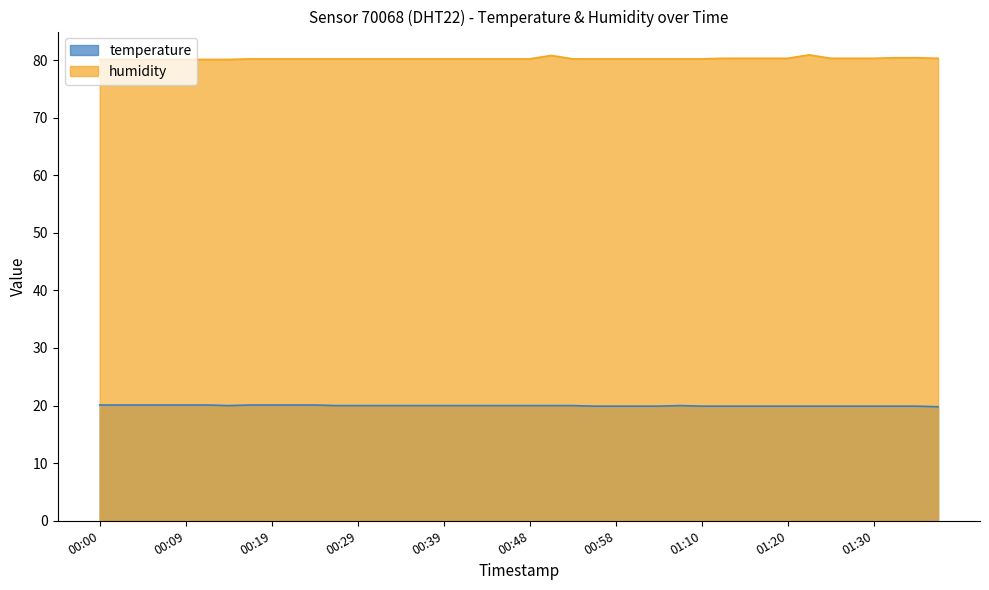

List the series in order of their overall mean, lowest first.

temperature, humidity